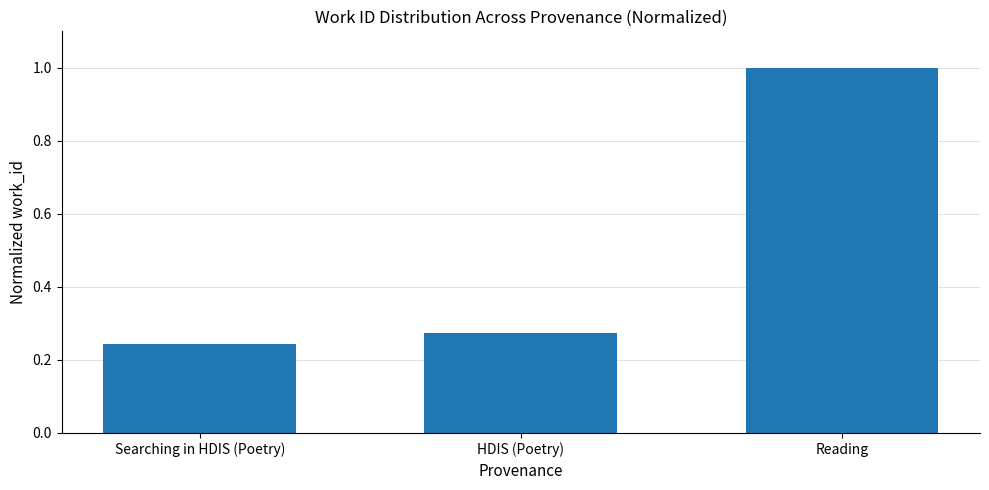

What is the change in value from Searching in HDIS (Poetry) to Reading?

+0.8